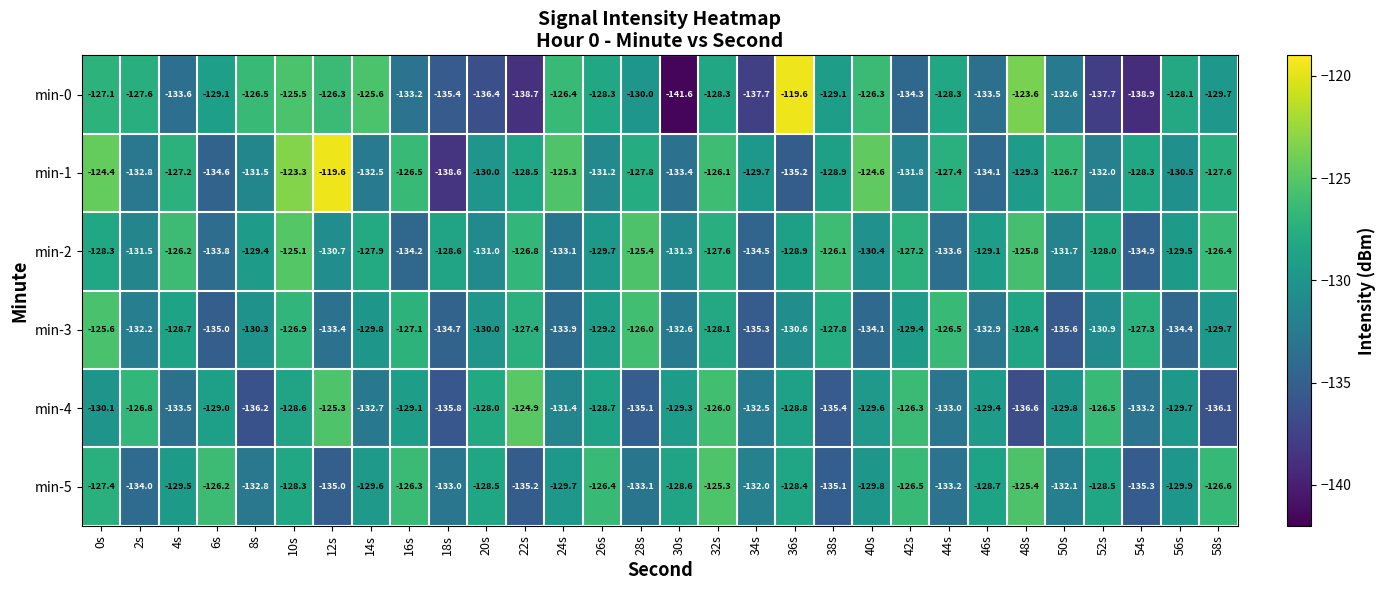

Between 6s and 36s, which series saw the biggest shift?

min-0